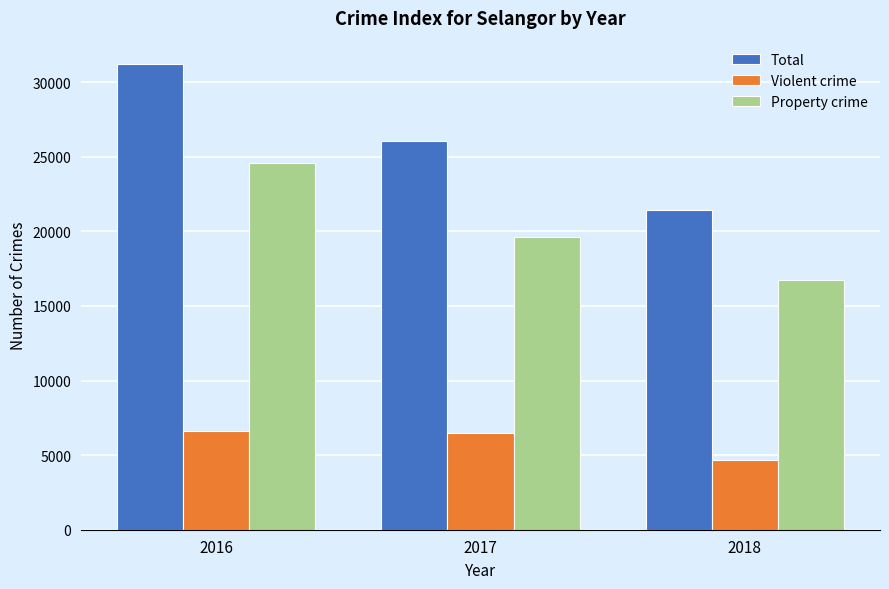

Count the number of categories in the chart.

3